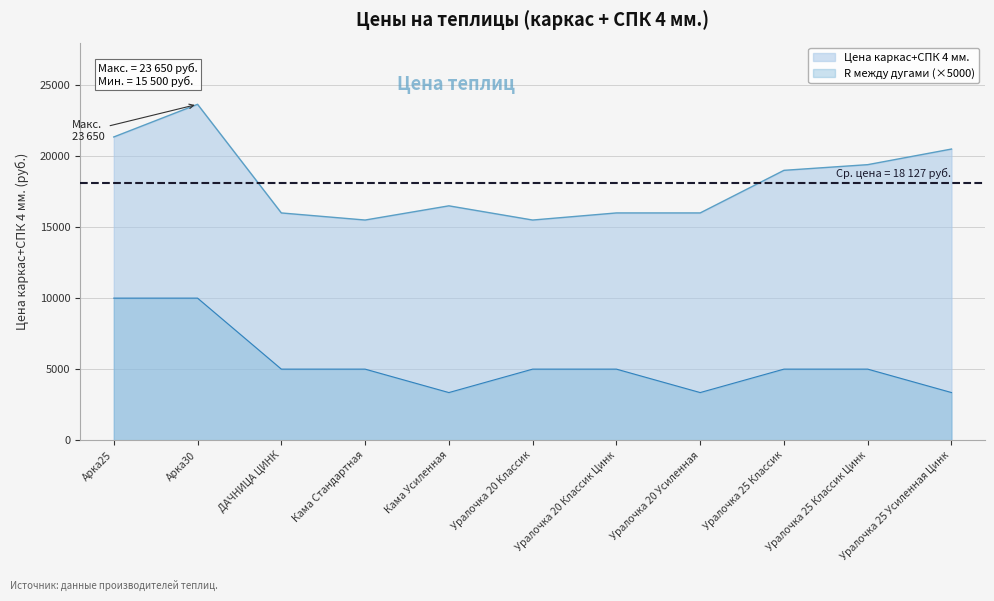

At how many categories does at least one series exceed 13089?

11